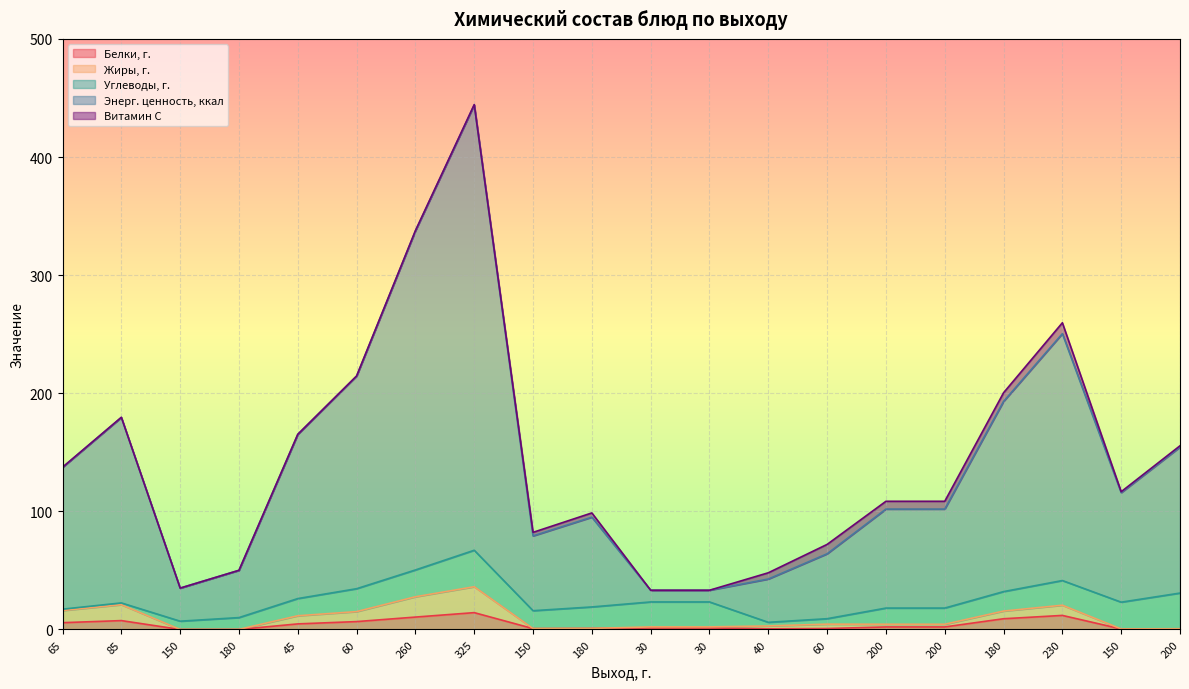

What are all the series names shown in the legend?

Белки, г., Жиры, г., Углеводы, г., Энерг. ценность, ккал, Витамин С